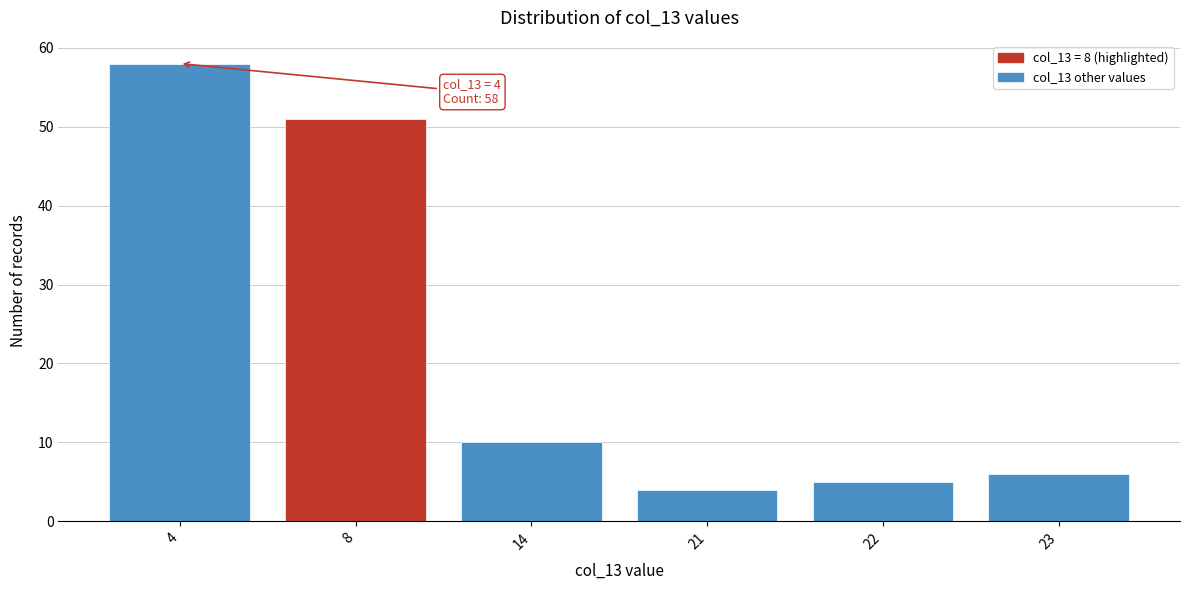

Reading right to left, list all the values displayed in this chart.

23=6	22=5	21=4	14=10	8=51	4=58